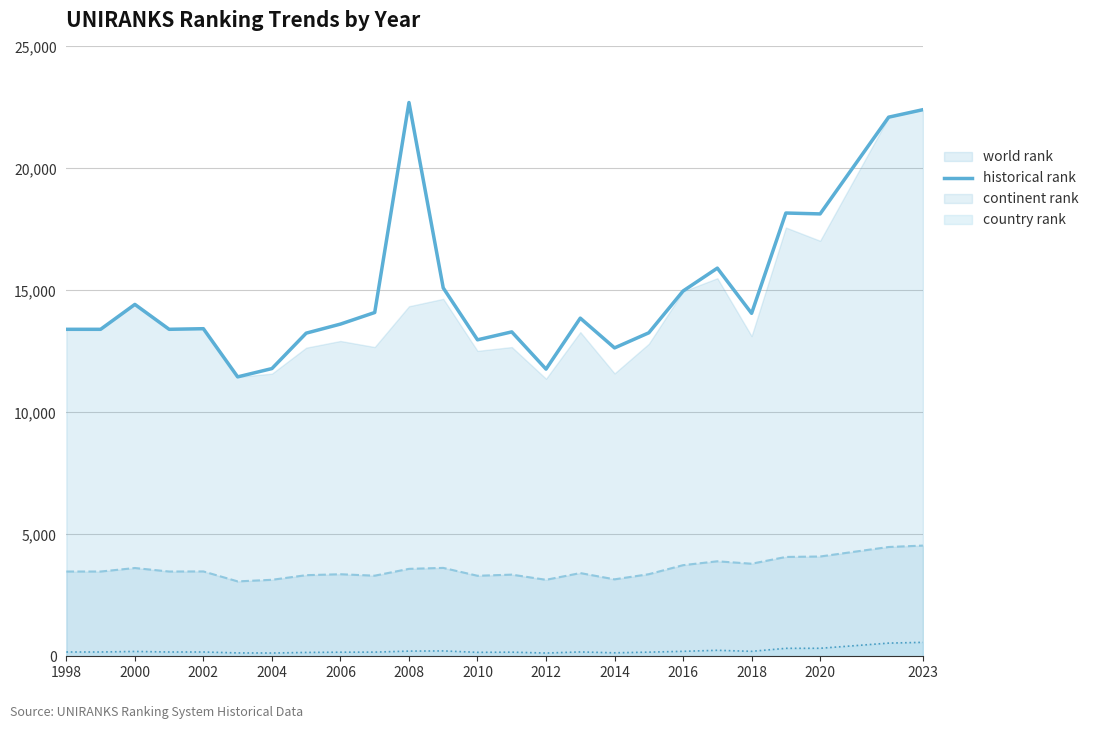

True or false: country rank and historical rank cross at least once.

False